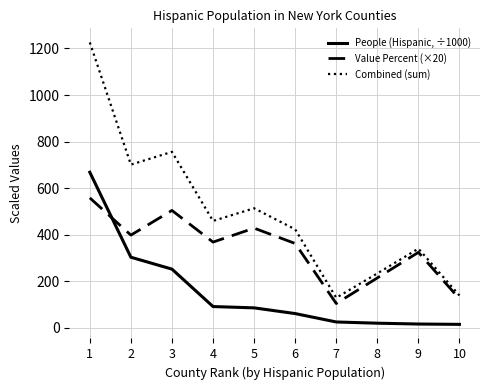

What is the spread (max minus min) of values at 3?

504.0